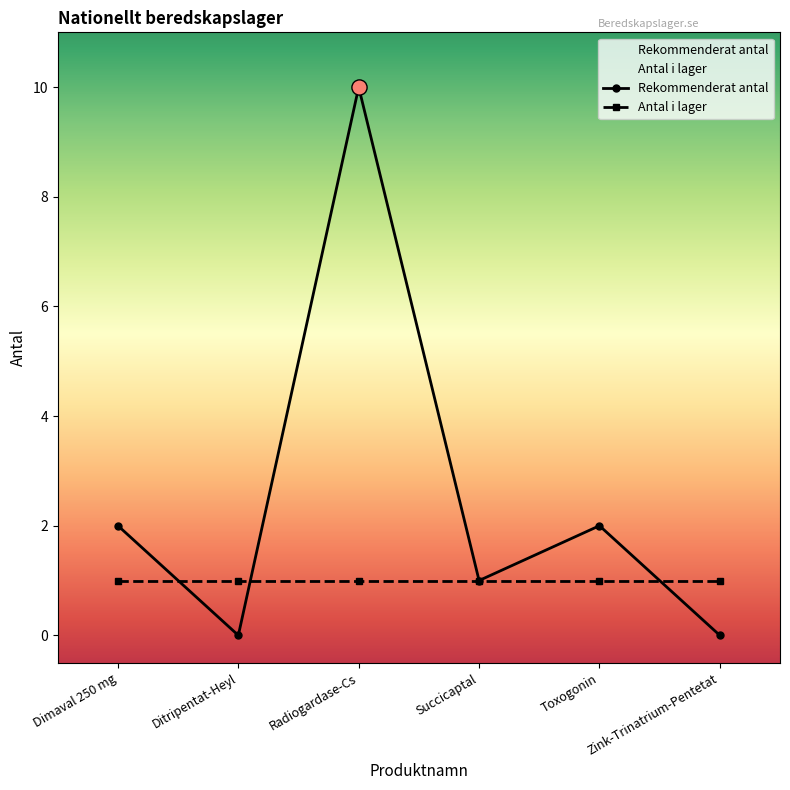

Between Toxogonin and Radiogardase-Cs, which is larger?

Radiogardase-Cs